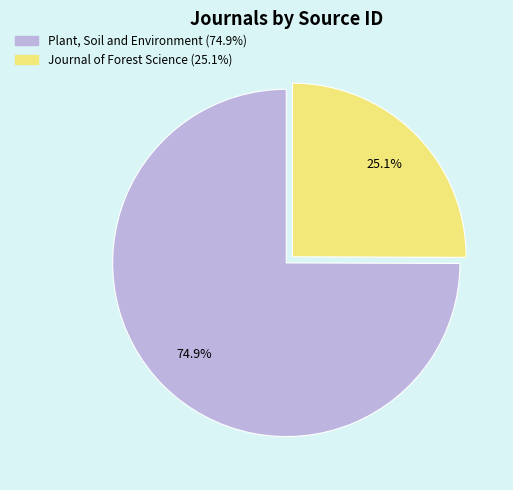

Which slice is the largest?

Plant, Soil and Environment